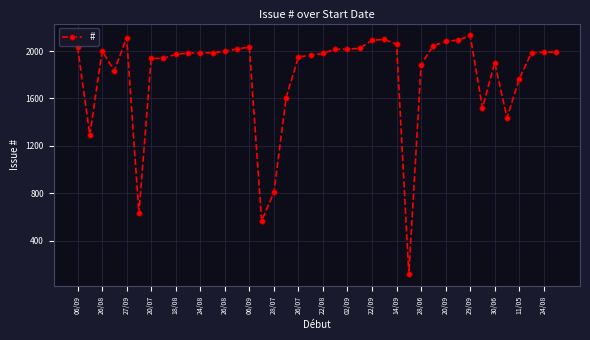

What is the average value?

1797